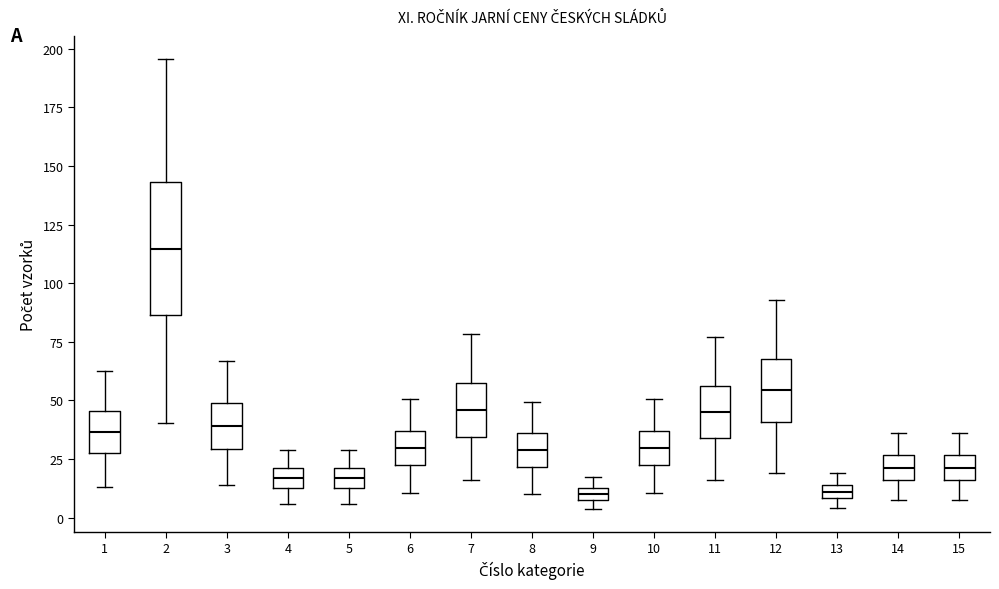

Where does the median line of the box at x = 12 sit on the y-axis? The values are not printed on the chart, so give them approximately, as read against the axis.

55